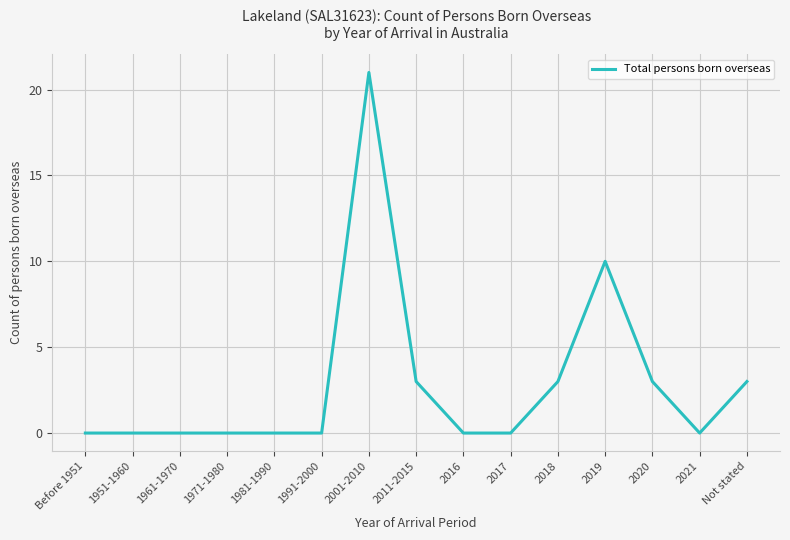

What is the maximum value shown in the chart?

21